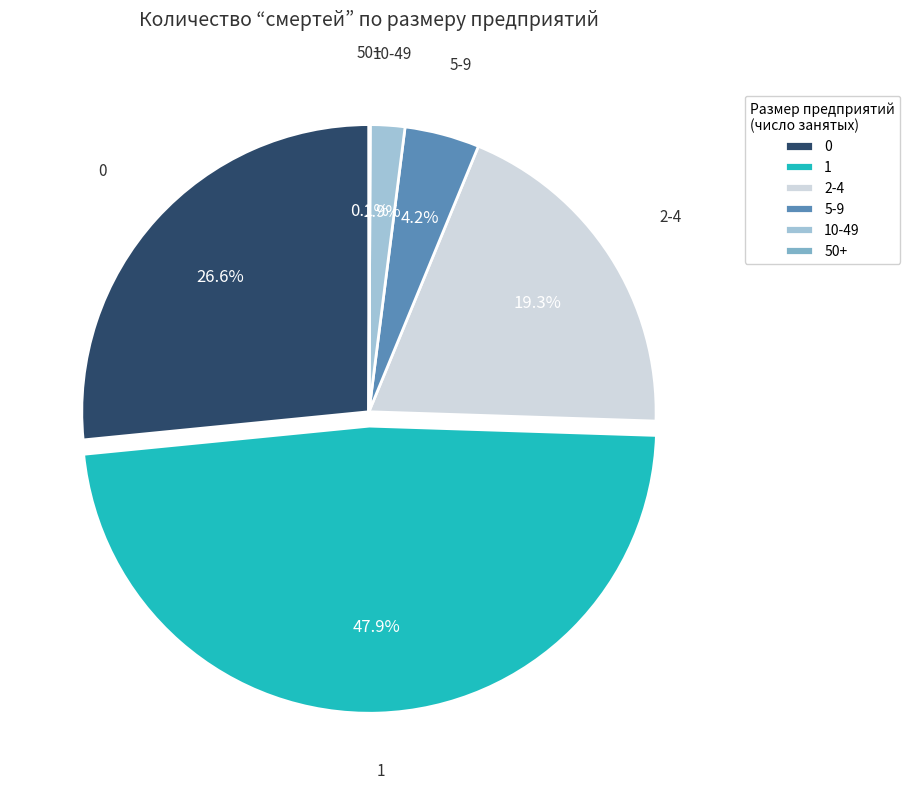

True or false: 2-4 accounts for 19% of the total.

True